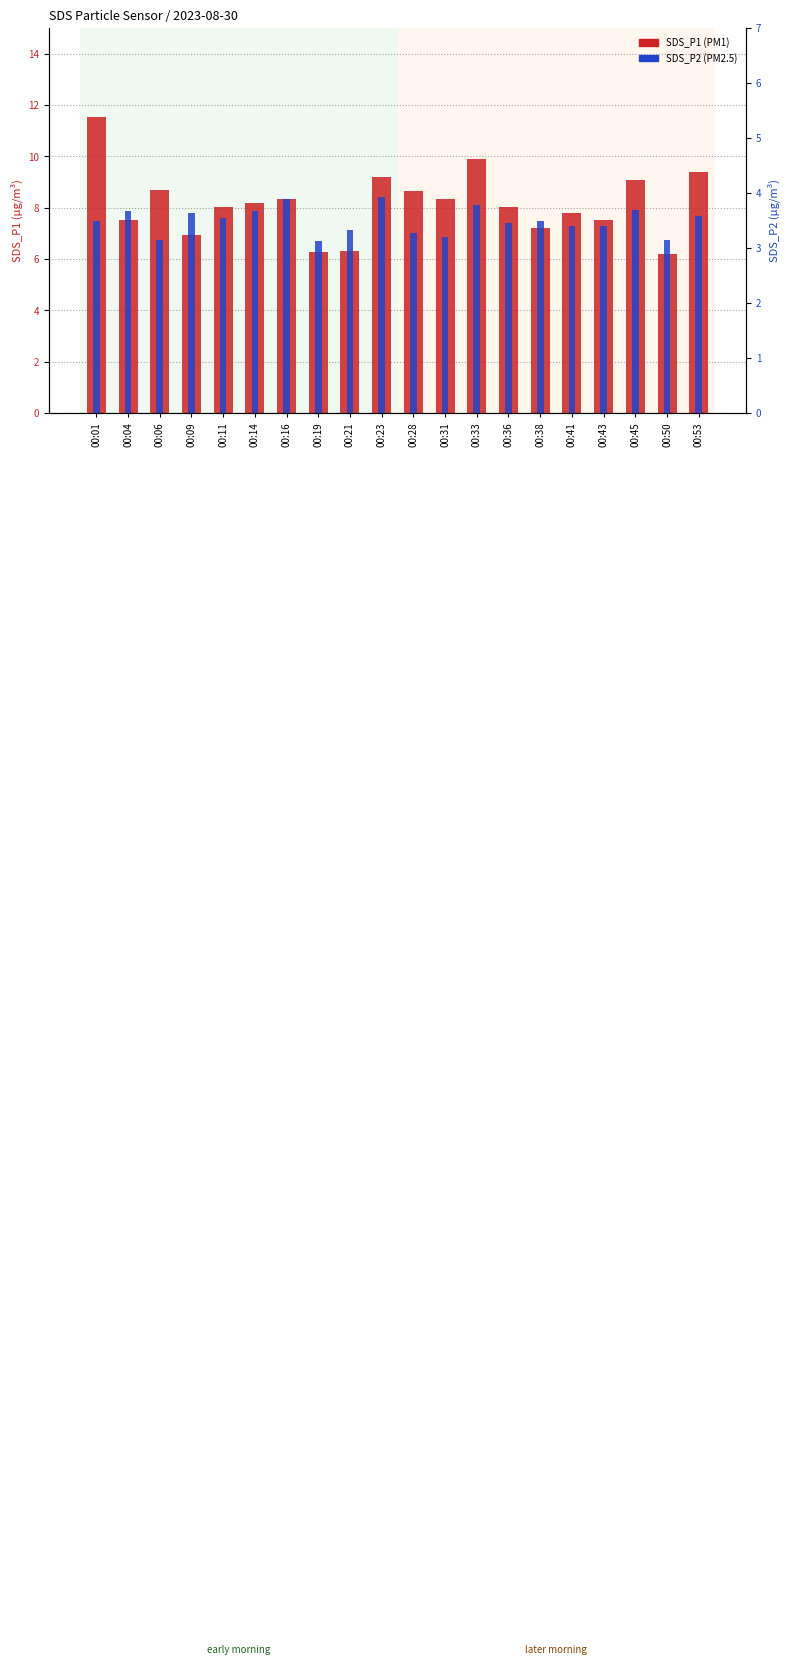

Which category has the lowest value across all series?

00:19